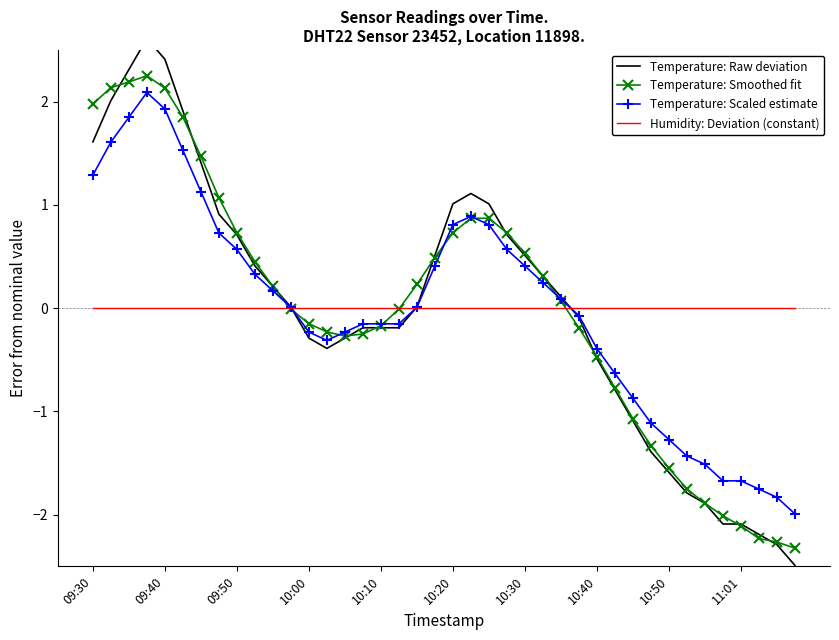

The value of Temperature: Scaled estimate at 31 is -0.7. True or false?

False